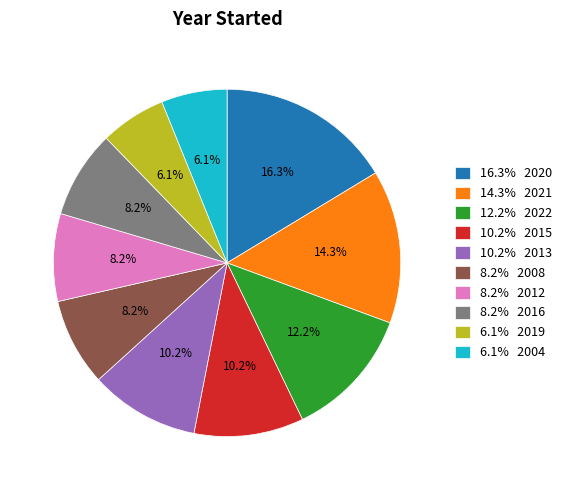

Between 10.2% 2013 and 12.2% 2022, which is larger?

12.2% 2022